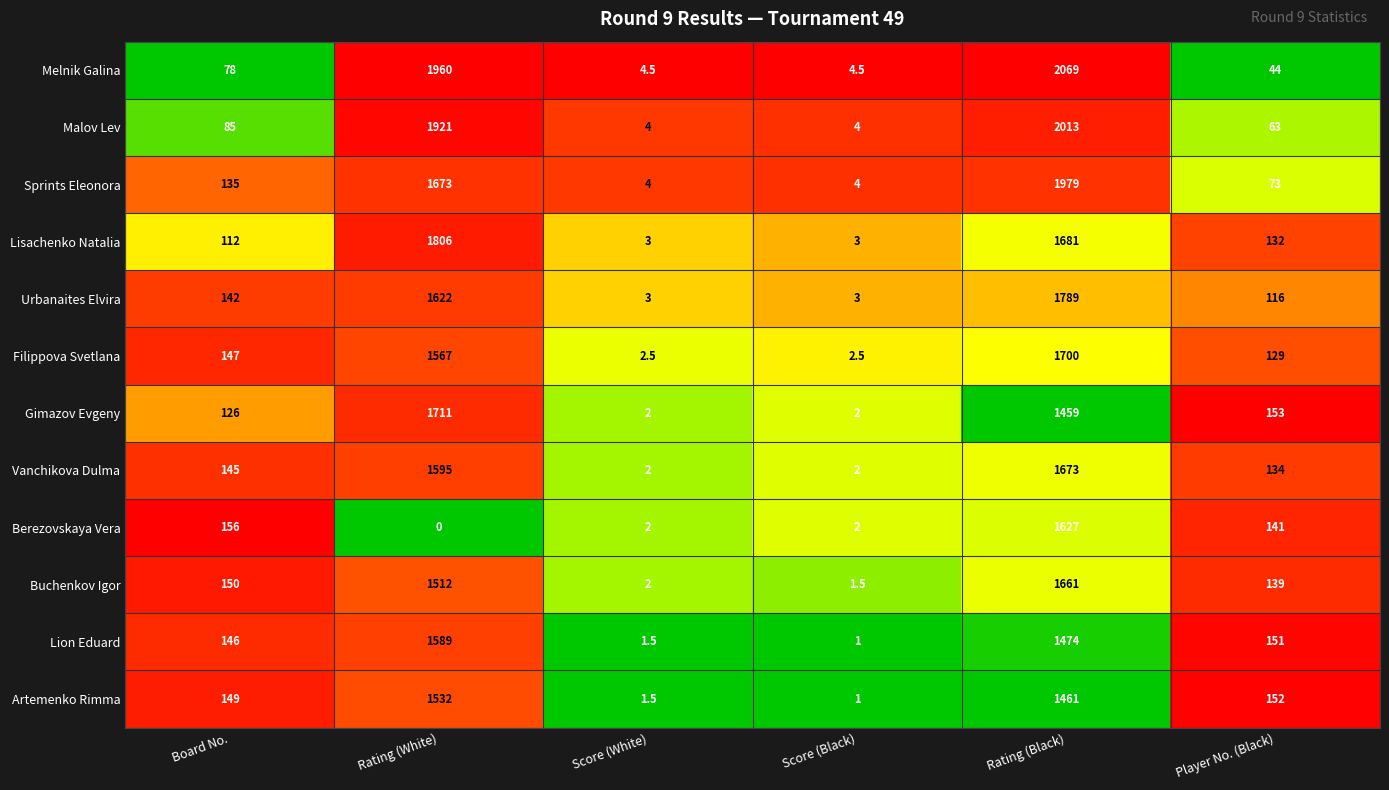

Rank the categories by Lion Eduard value from lowest to highest.

Score (Black), Score (White), Board No., Player No. (Black), Rating (Black), Rating (White)